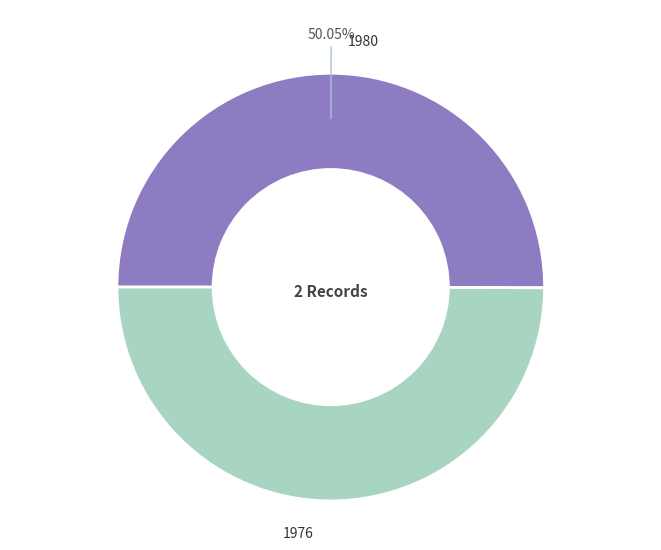

To the nearest percent, what is the average slice percentage?

50%